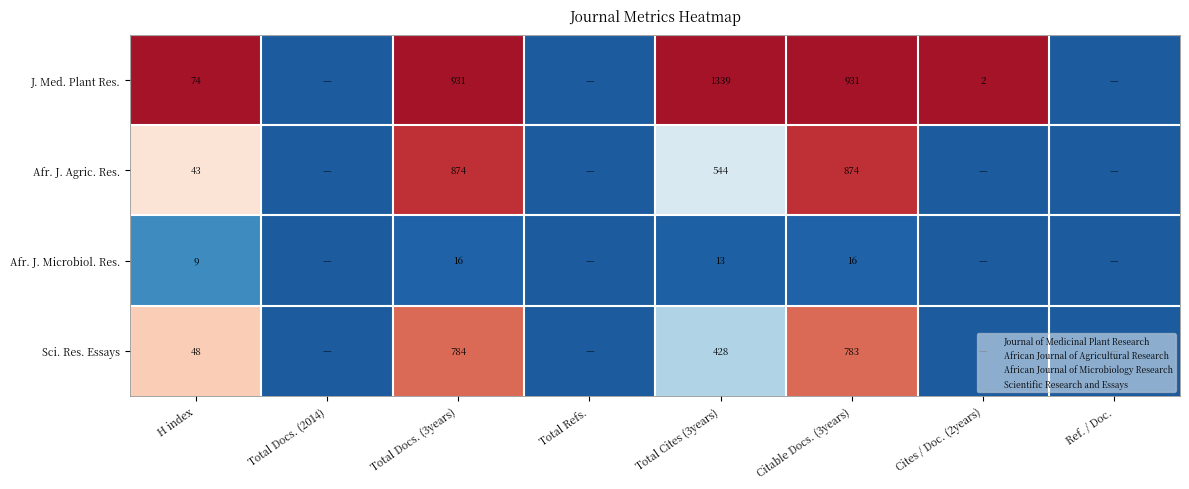

The value of J. Med. Plant Res. at Total Cites (3years) is 1339. True or false?

True